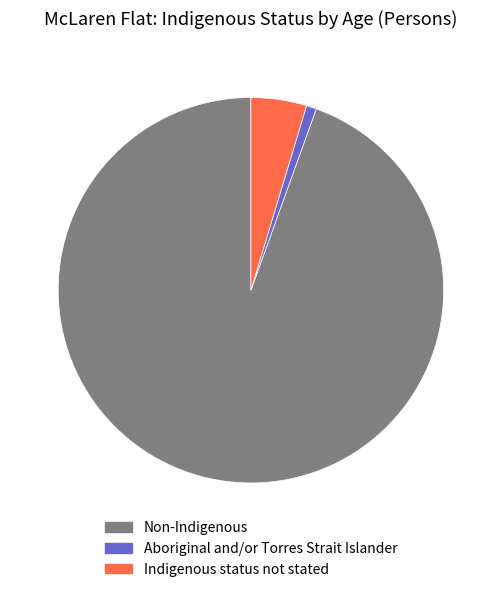

Is the sum of Aboriginal and/or Torres Strait Islander and Non-Indigenous greater than half?

Yes